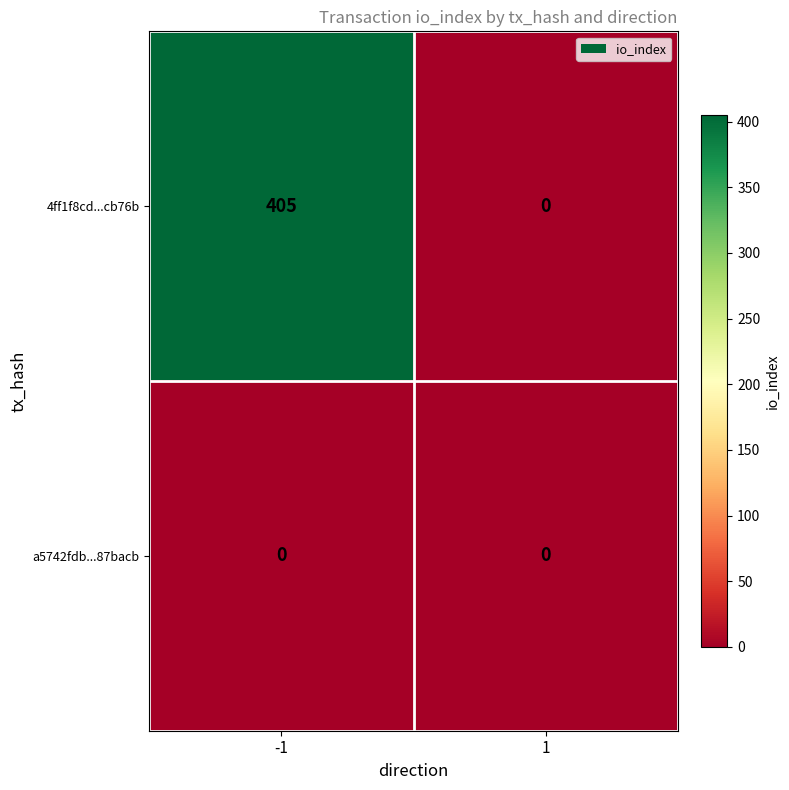

What is the sum of the 4ff1f8cd...cb76b values at -1 and 1?

405